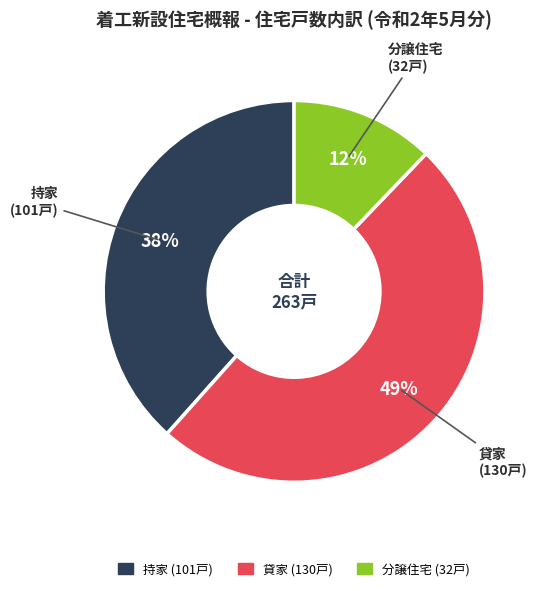

To the nearest percent, what is the average slice percentage?

33%